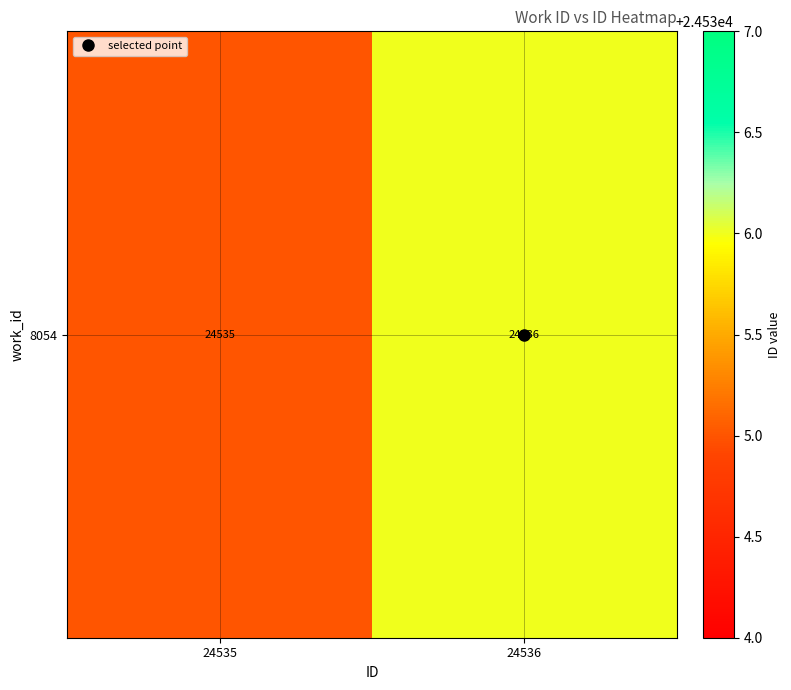

Which label corresponds to the largest value in the chart?

24536